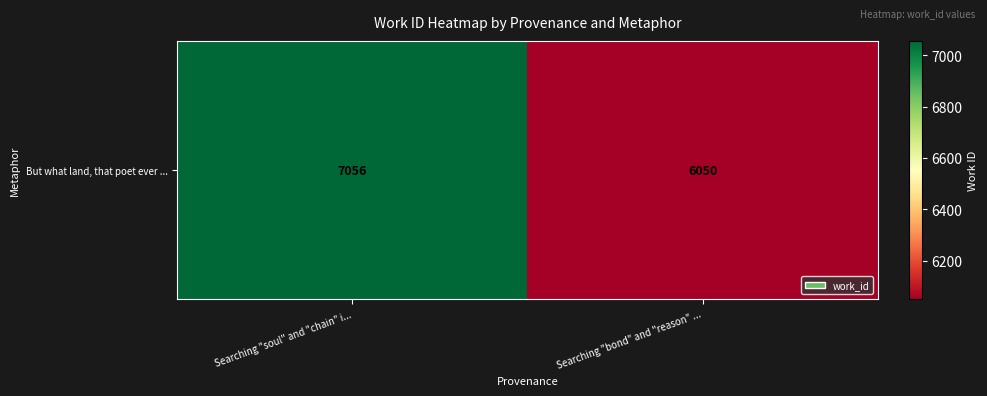

What is the ratio of the value at Searching "soul" and "chain" i... to the value at Searching "bond" and "reason" ...?

1.2